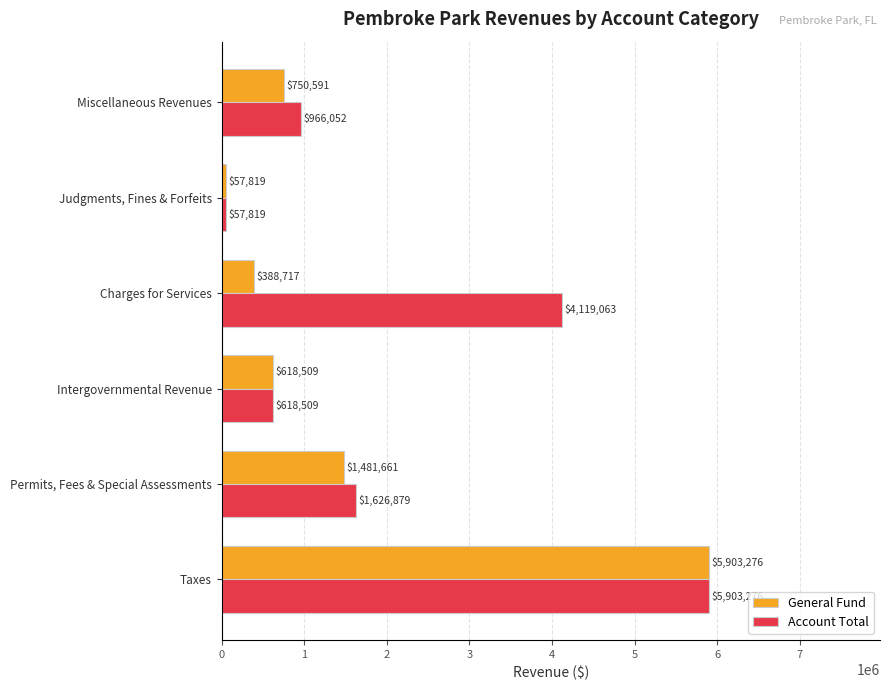

Which series changed the most between Intergovernmental Revenue and Miscellaneous Revenues?

Account Total